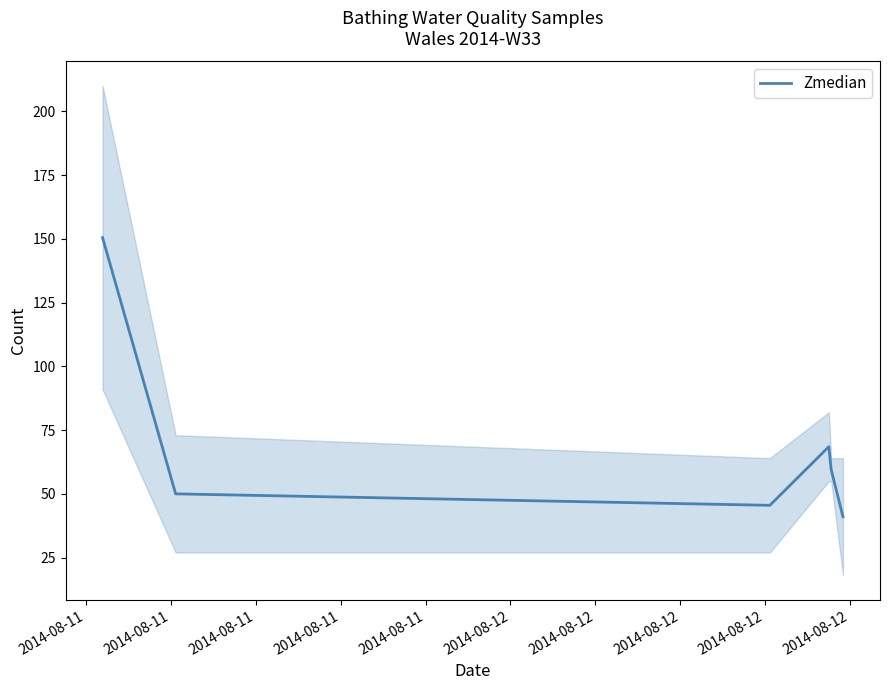

What is the maximum value for Zmedian?

150.5